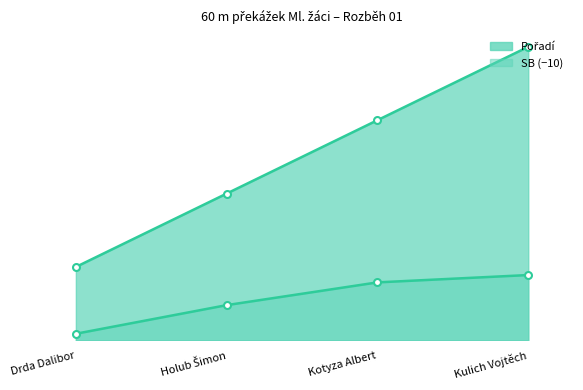

What is the difference between the maximum and minimum values in the Pořadí series?

3.0